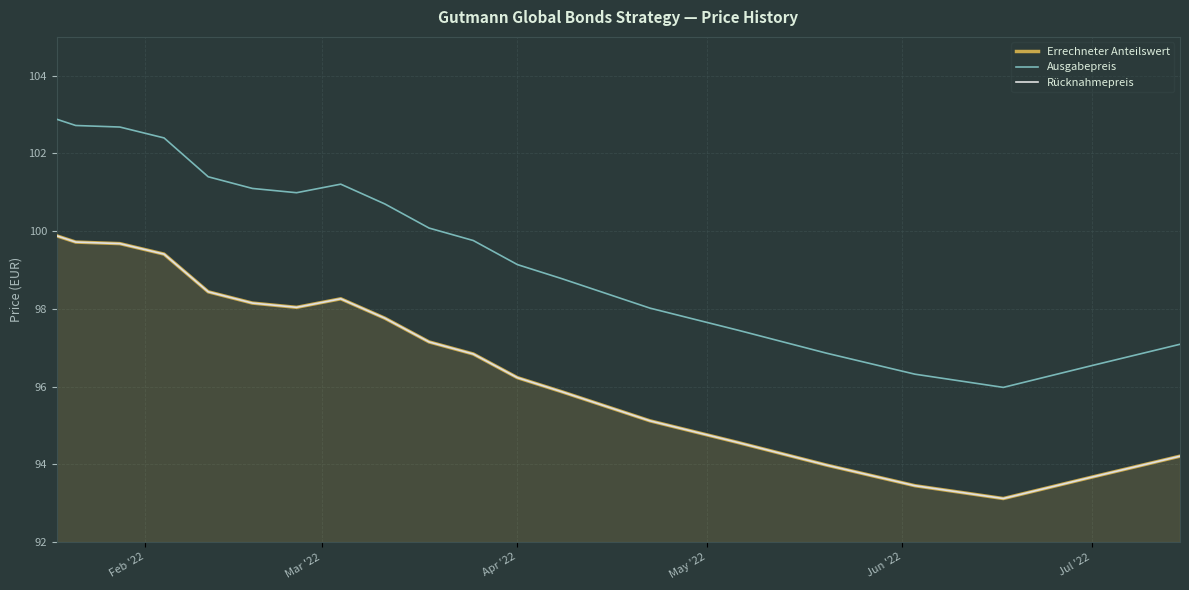

Reading left to right, transcribe all the data shown in this chart.

Errechneter Anteilswert: 99.9	99.7	99.7	99.4	98.4	98.2	98.0	98.3	97.8	97.2	96.8	96.2	95.9	95.1	94.6	94.0	93.5	93.1	93.7	94.2
Ausgabepreis: 102.9	102.7	102.7	102.4	101.4	101.1	101.0	101.2	100.7	100.1	99.8	99.1	98.8	98.0	97.5	96.9	96.3	96.0	96.5	97.1
Rücknahmepreis: 99.9	99.7	99.7	99.4	98.4	98.2	98.0	98.3	97.8	97.2	96.8	96.2	95.9	95.1	94.6	94.0	93.5	93.1	93.7	94.2